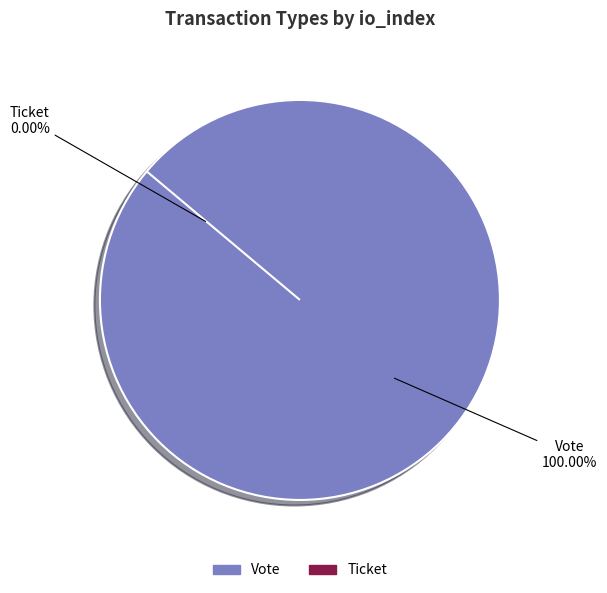

What is the change in value from Vote to Ticket?

-1